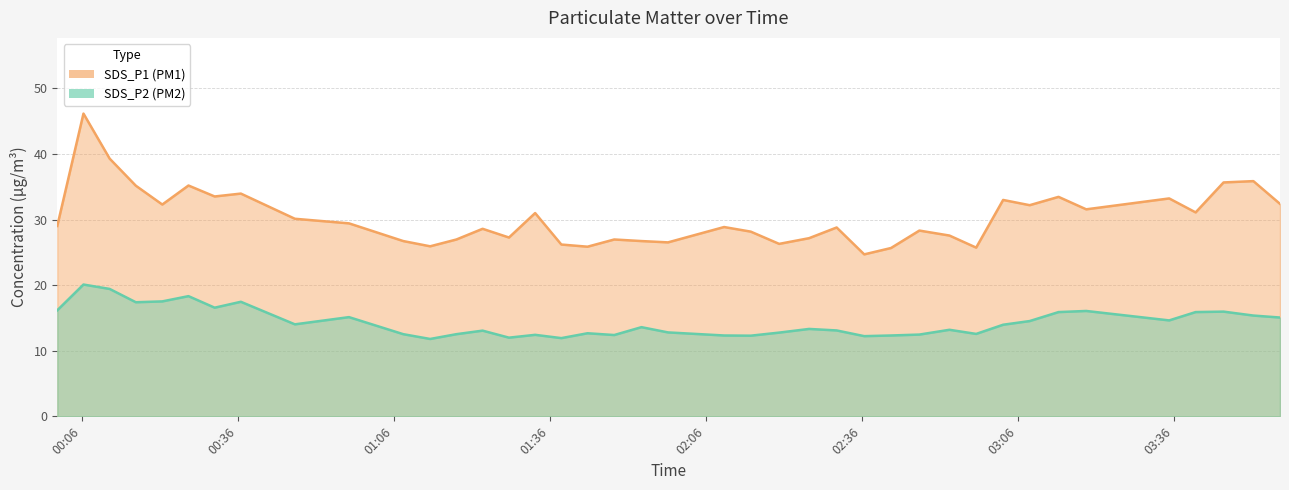

How many lines are shown in the chart?

2